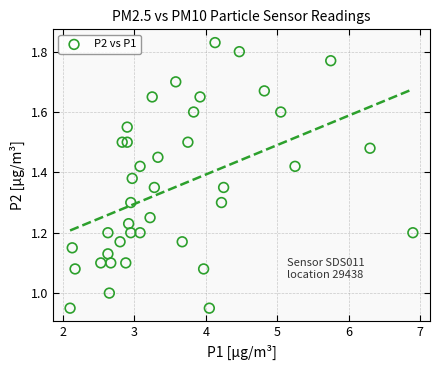

Count the number of points in this scatter plot.

40